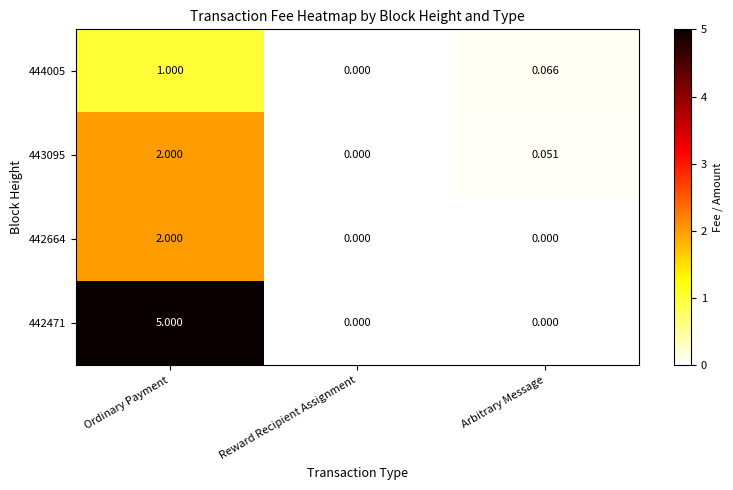

At which category is the sum across all series the highest?

Ordinary Payment